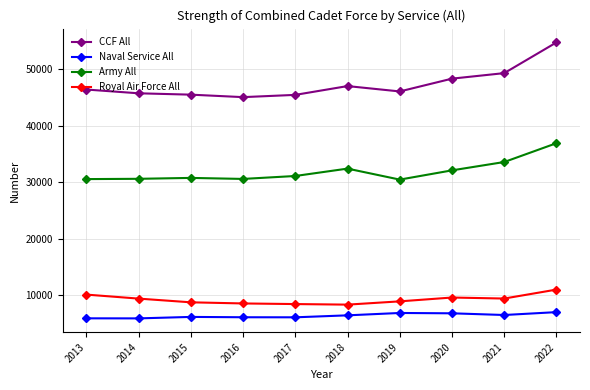

Which category has the highest value across all series?

2022